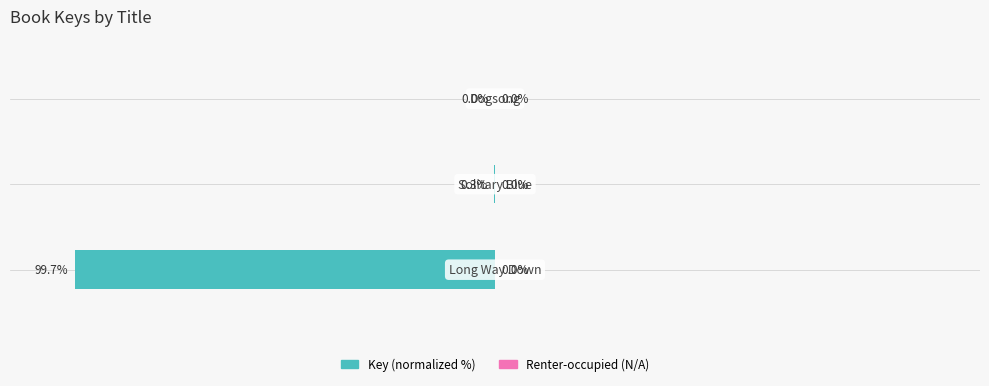

List the labels in order of value, smallest first.

0, 1, 2